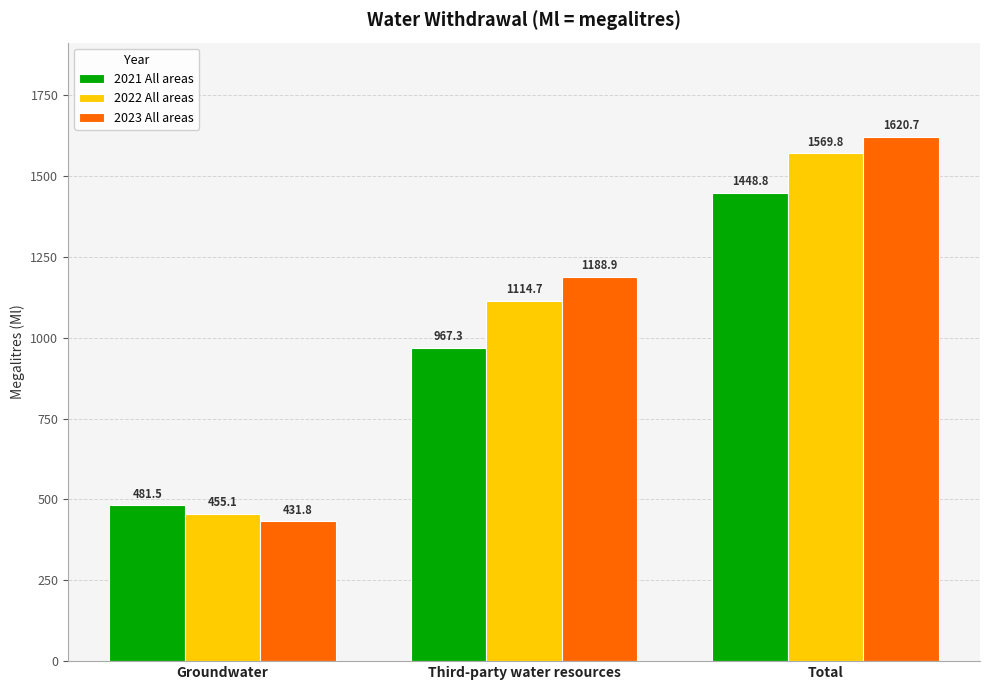

What is the sum of the 2022 All areas values at Third-party water resources and Total?

2684.4